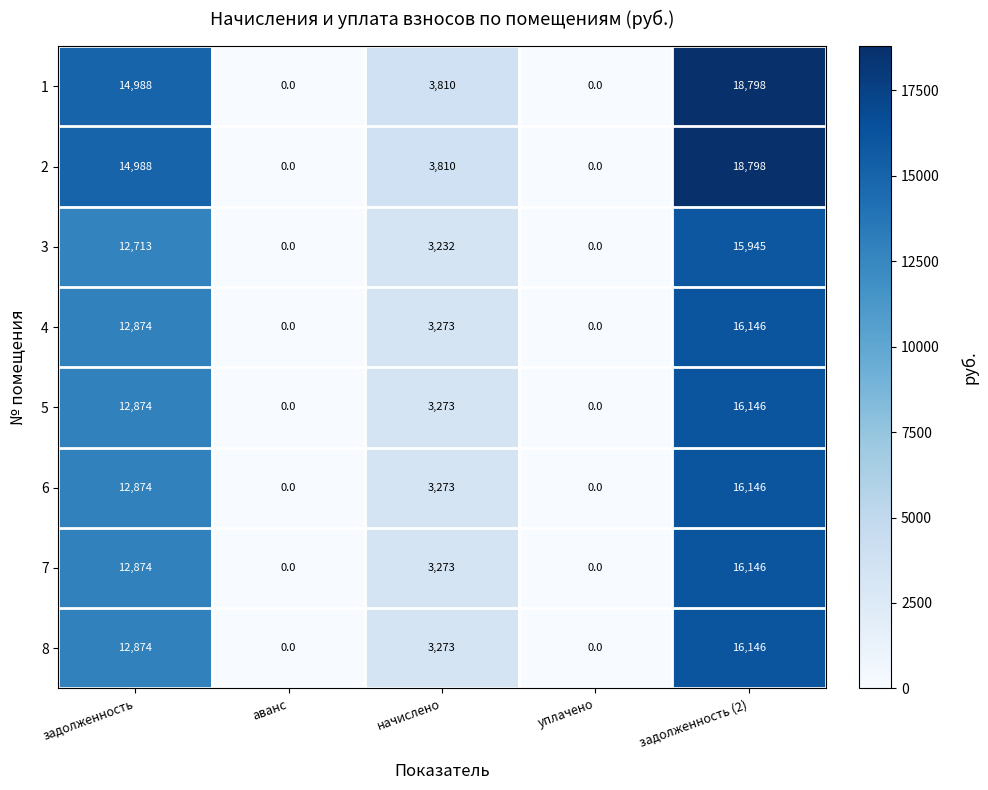

True or false: 3 has a value of 8214 at задолженность.

False